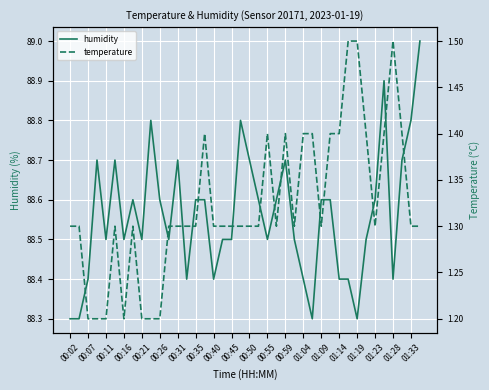

What is the minimum value for humidity?

88.3